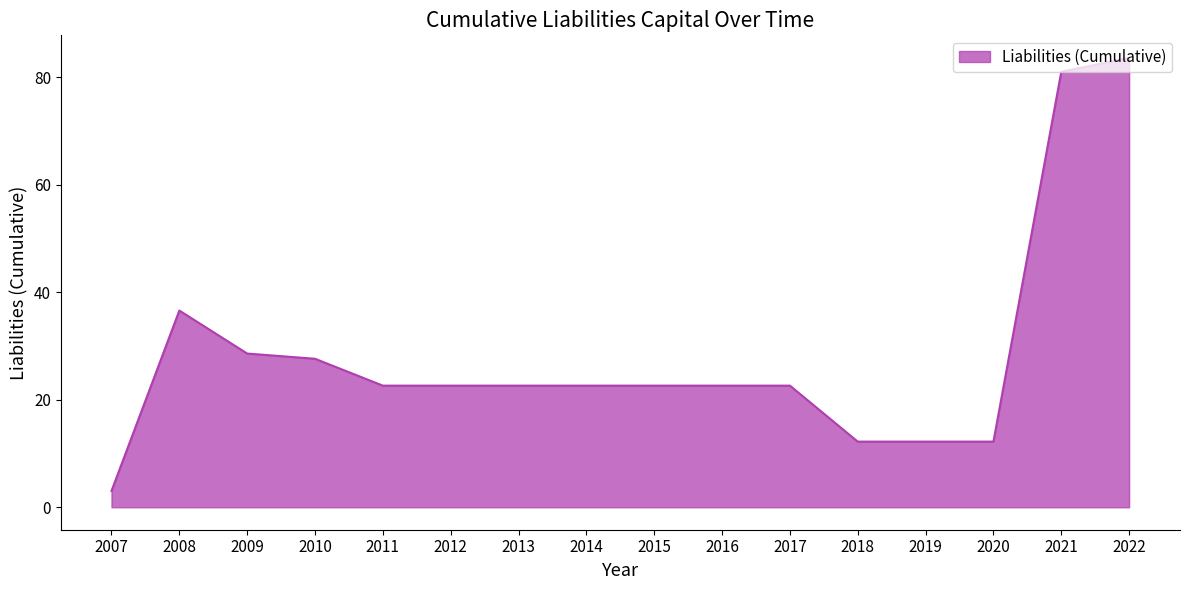

What is the ratio of the value at 2018 to the value at 2017?

0.5